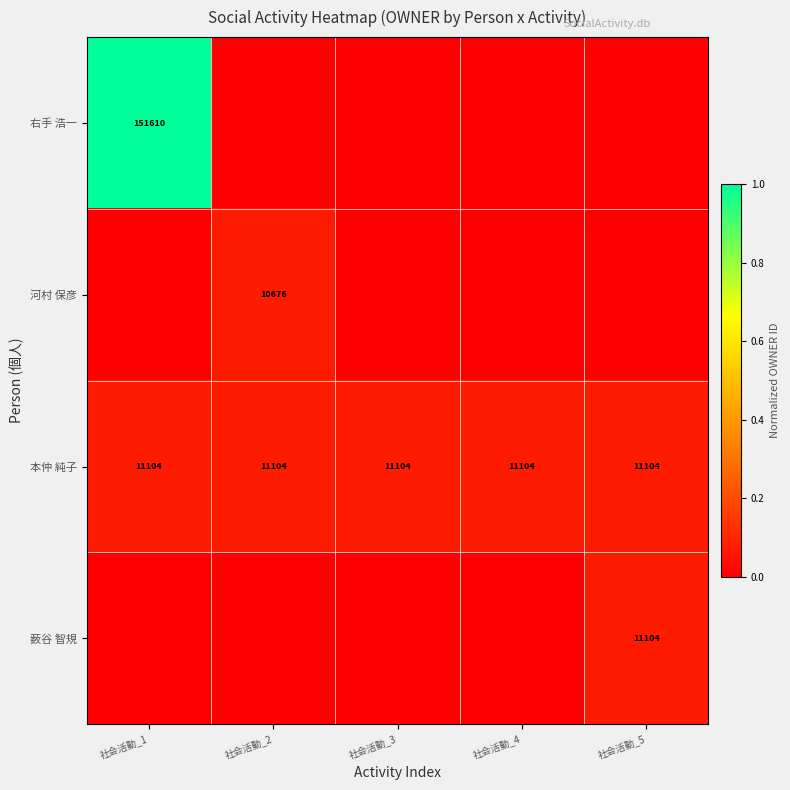

What is the maximum value for 本仲 純子?

11104